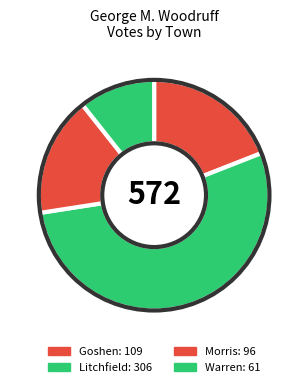

To the nearest percent, what is the combined percentage of Goshen and Morris?

36%